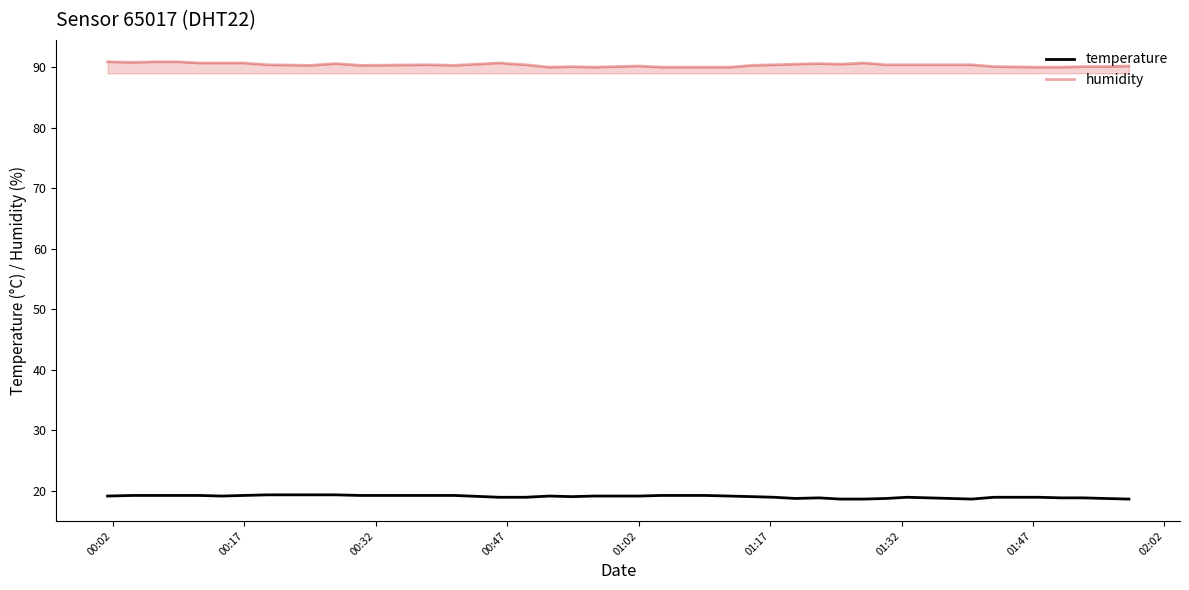

Rank the series by their average value, from highest to lowest.

humidity, temperature